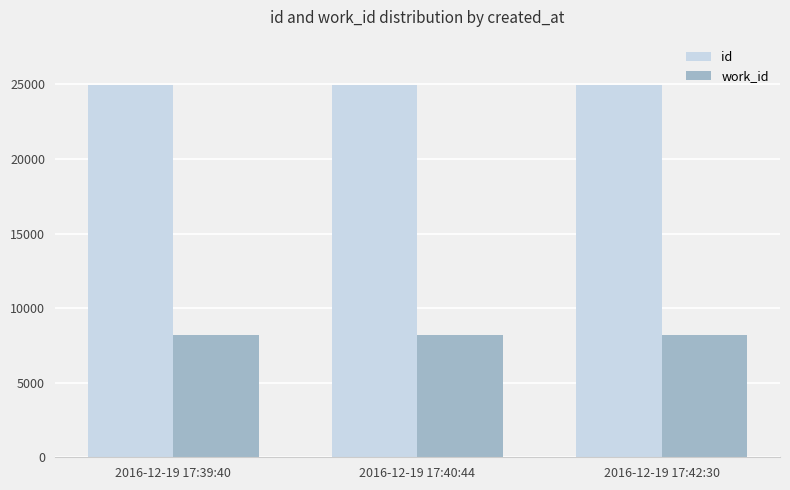

Is the value of id at 2016-12-19 17:42:30 greater than the value of work_id at 2016-12-19 17:40:44?

Yes